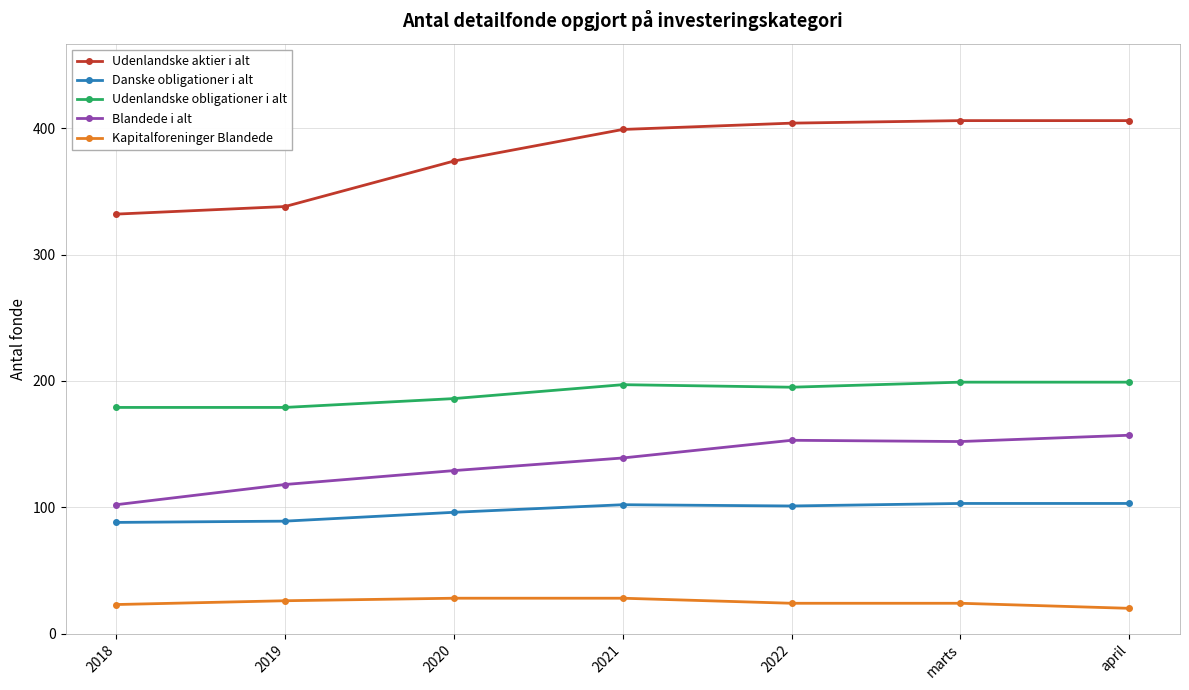

What is the spread (max minus min) of values at 2019?

312